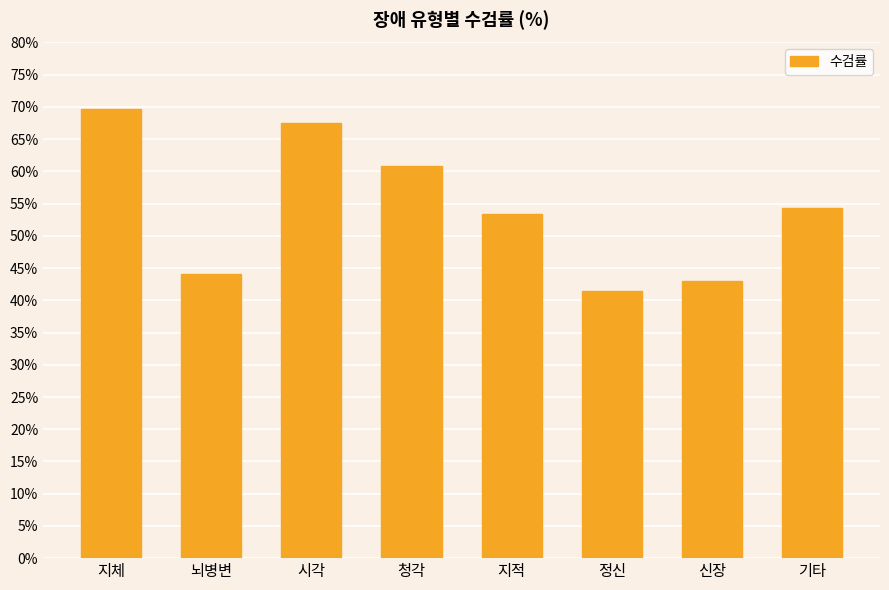

How many bars are there in total?

8